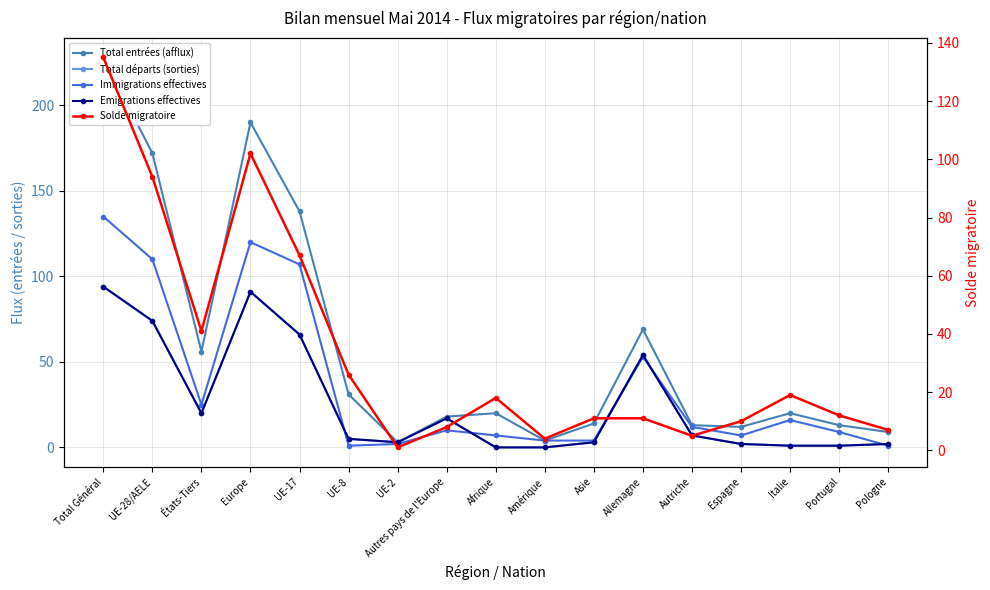

What is the label of the 5th point from the right?

Autriche